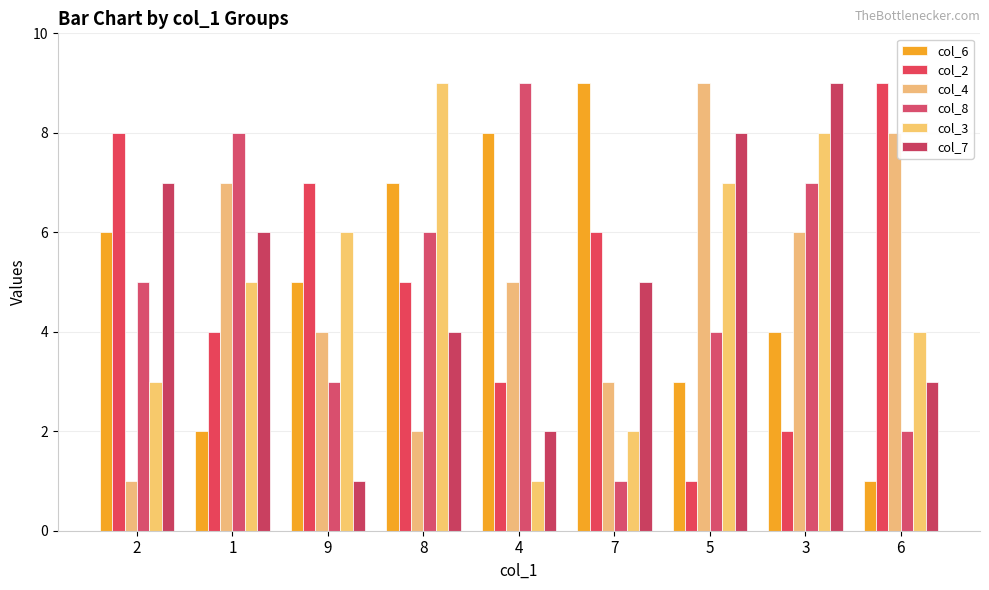

Which series has the largest total across all categories?

col_6